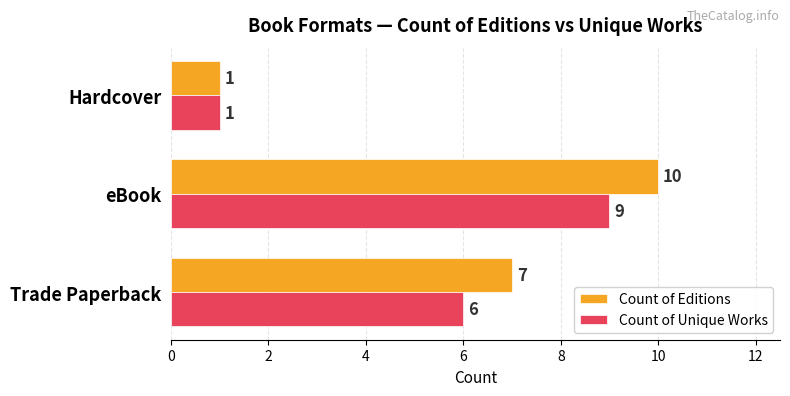

At which label does Count of Editions reach its minimum?

Hardcover